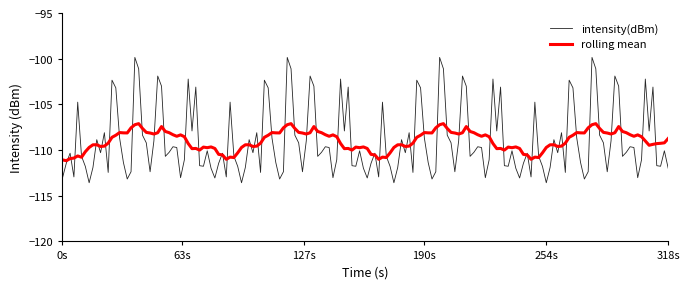

Does the chart display data point markers on the line(s)?

No